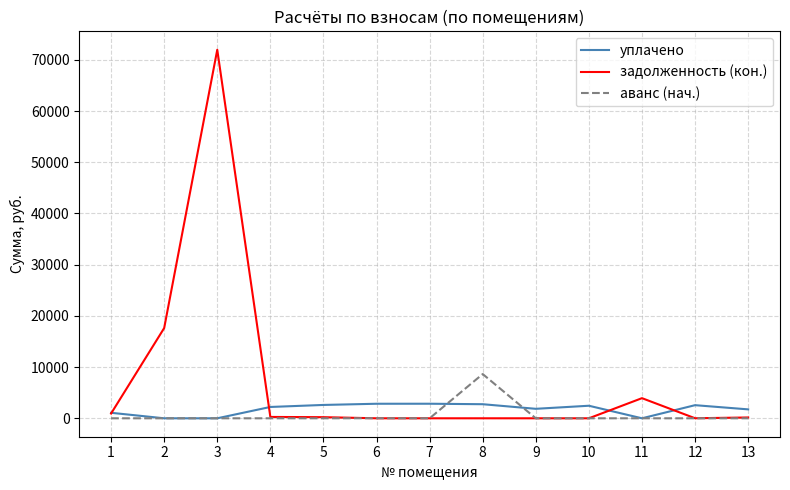

What is the difference between the maximum and minimum values in the аванс (нач.) series?

8638.3